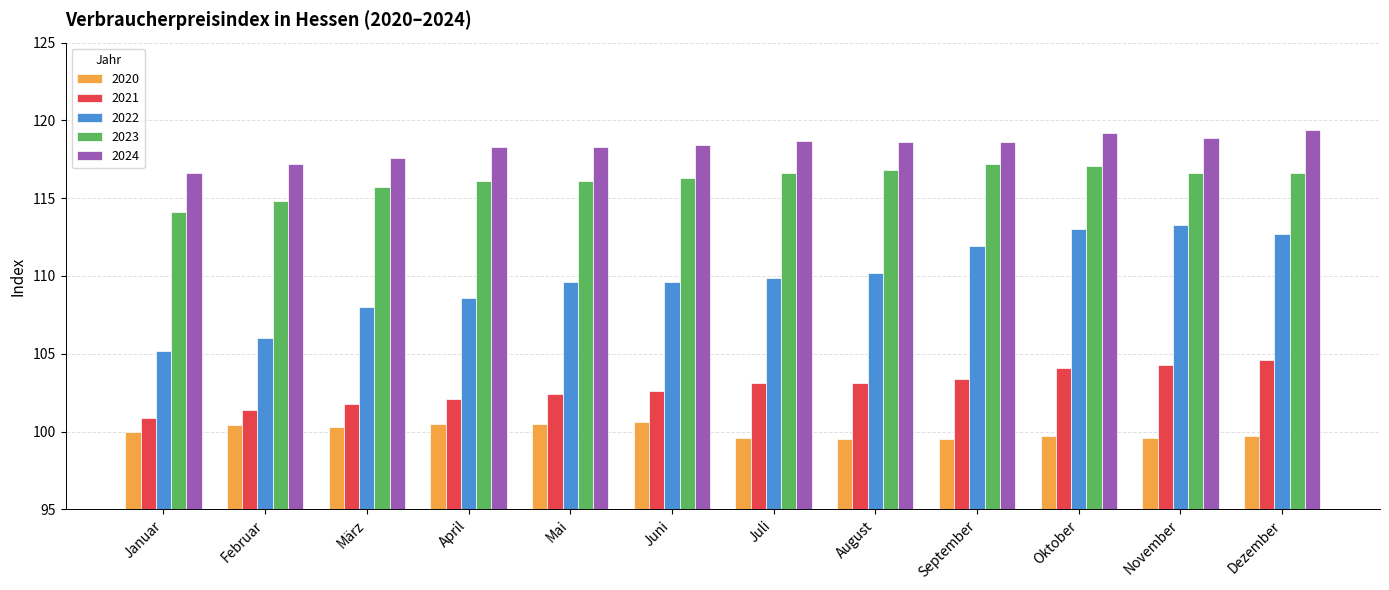

What is the spread (max minus min) of values at April?

17.8